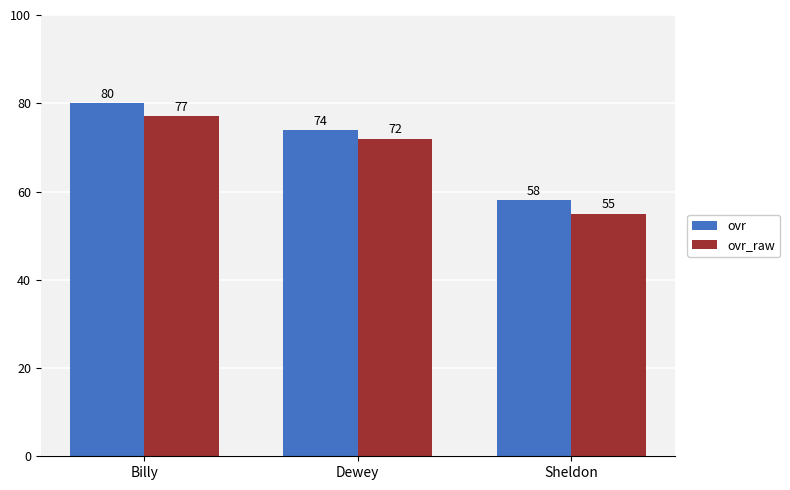

How many series are shown in this chart?

2